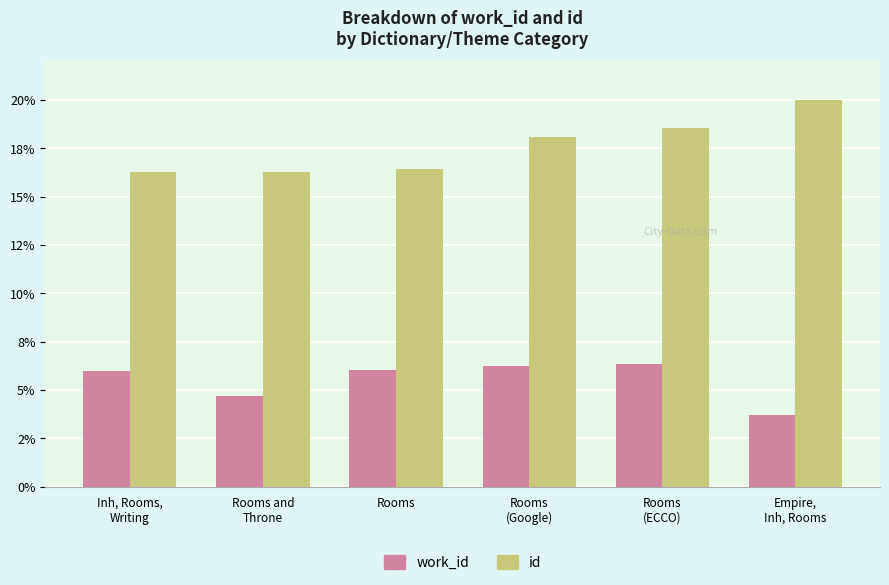

Does the chart contain any negative values?

No